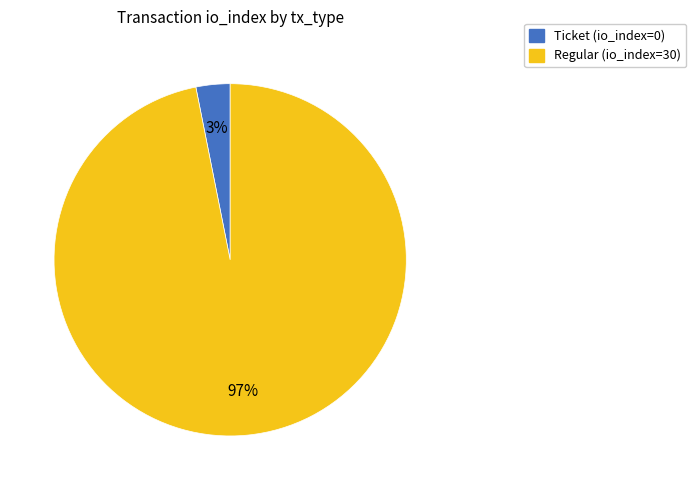

Between Regular and Ticket, which is larger?

Regular